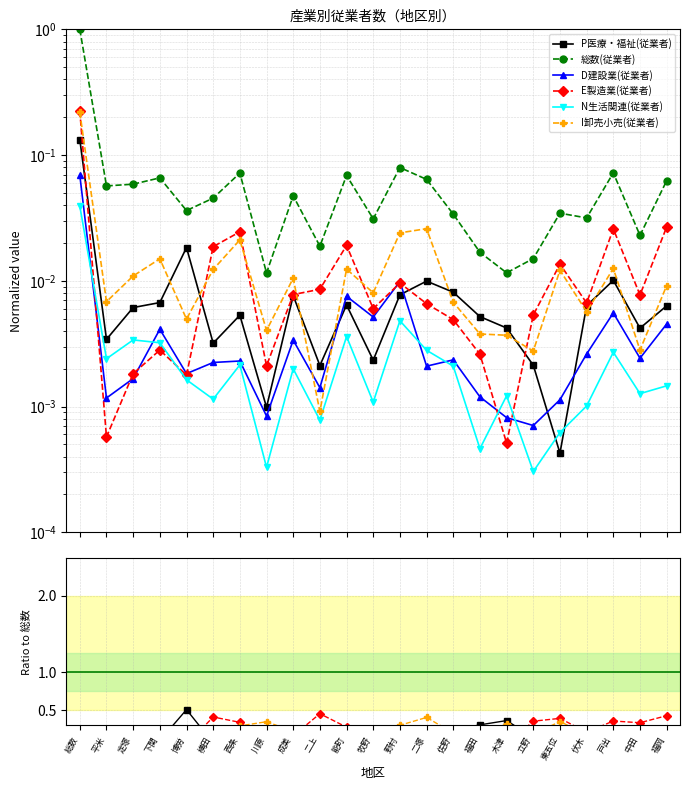

What is the maximum value shown in the chart?

1.0